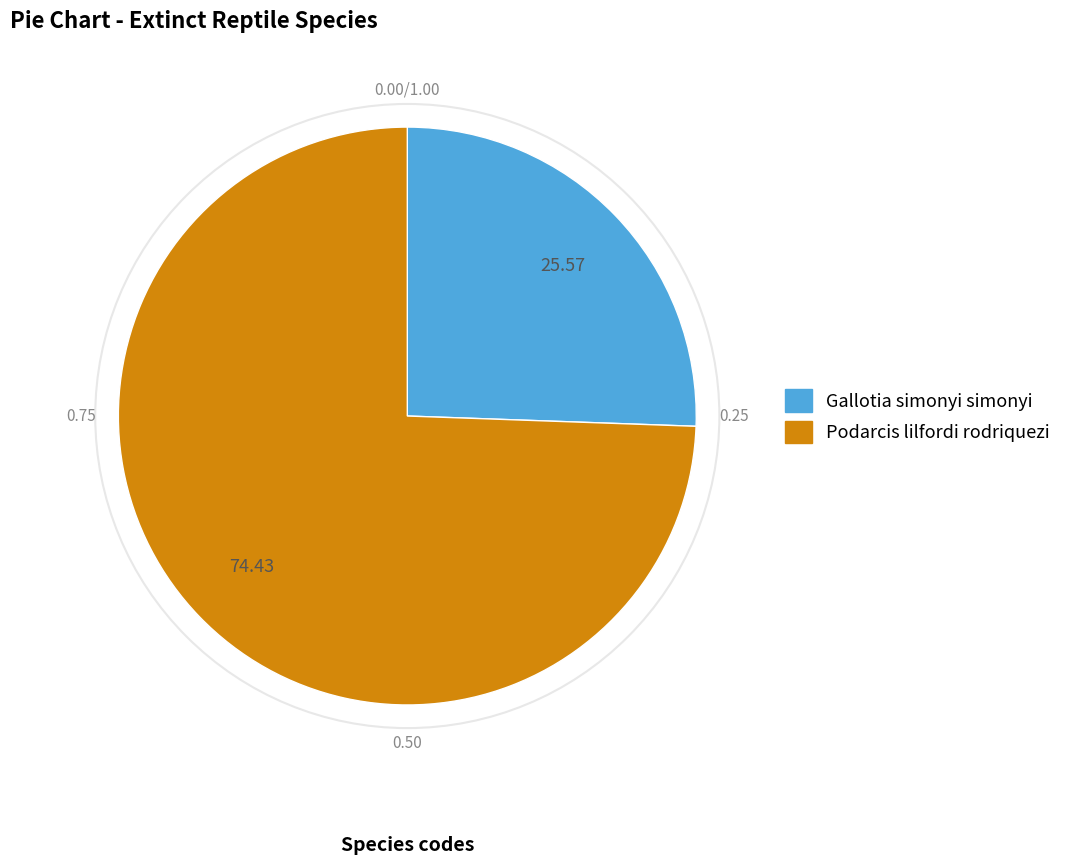

What is the ratio of the value at Podarcis lilfordi rodriquezi to the value at Gallotia simonyi simonyi?

2.9